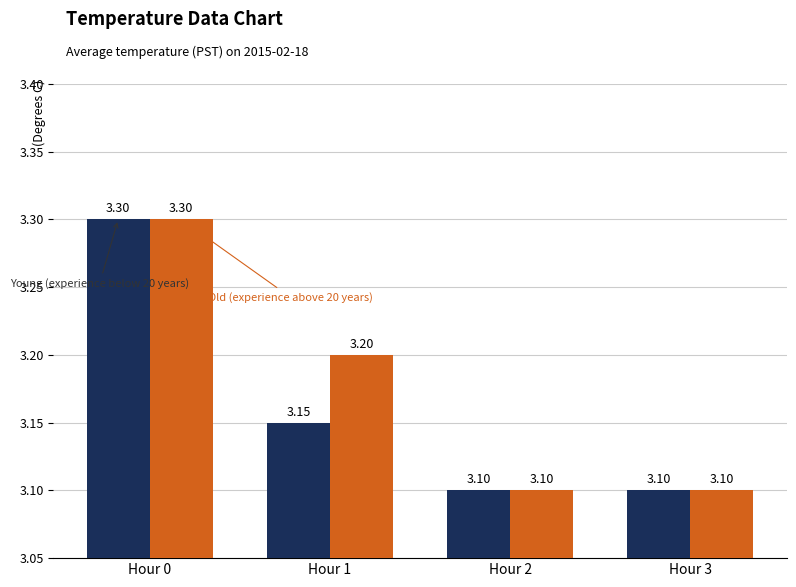

What is the total value across all series at Hour 3?

6.2